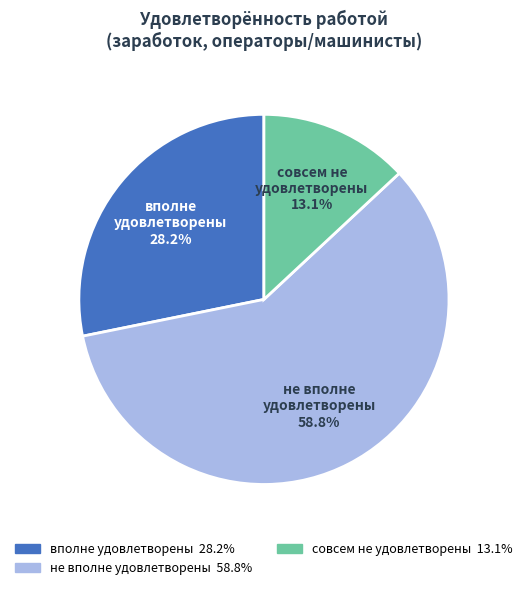

Count the number of slices in the pie.

3